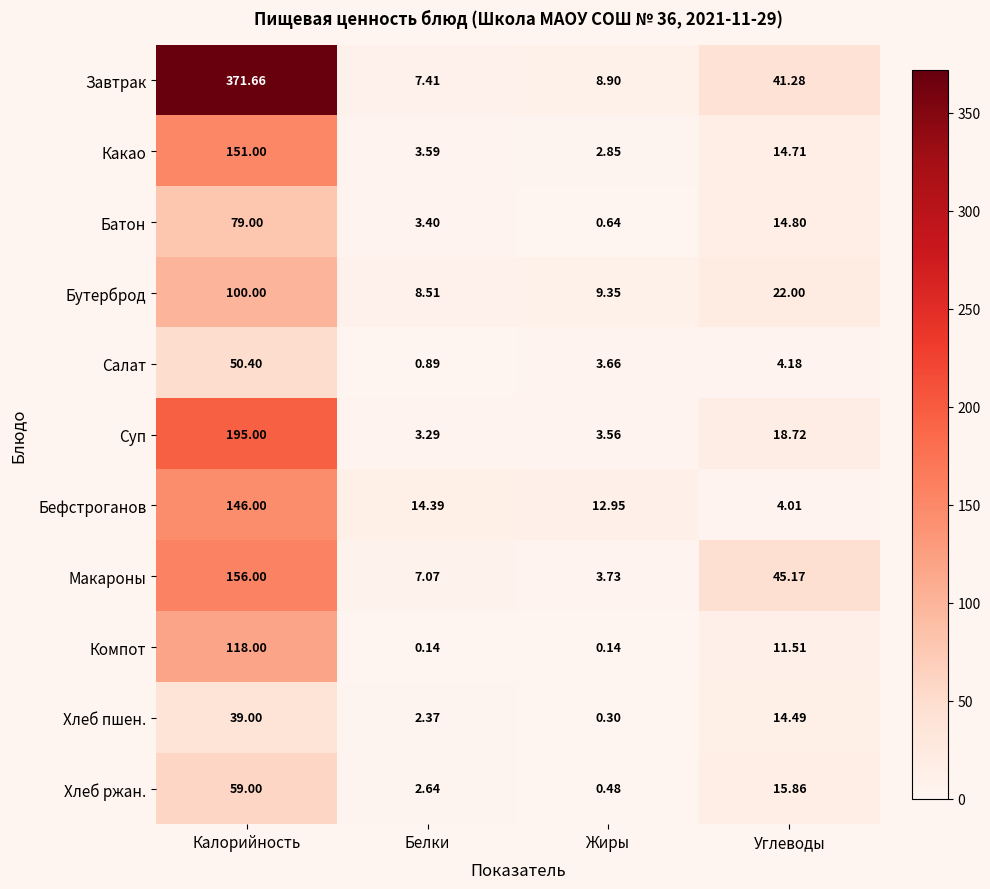

Is the value of Салат at Калорийность greater than the value of Хлеб ржан. at Углеводы?

Yes